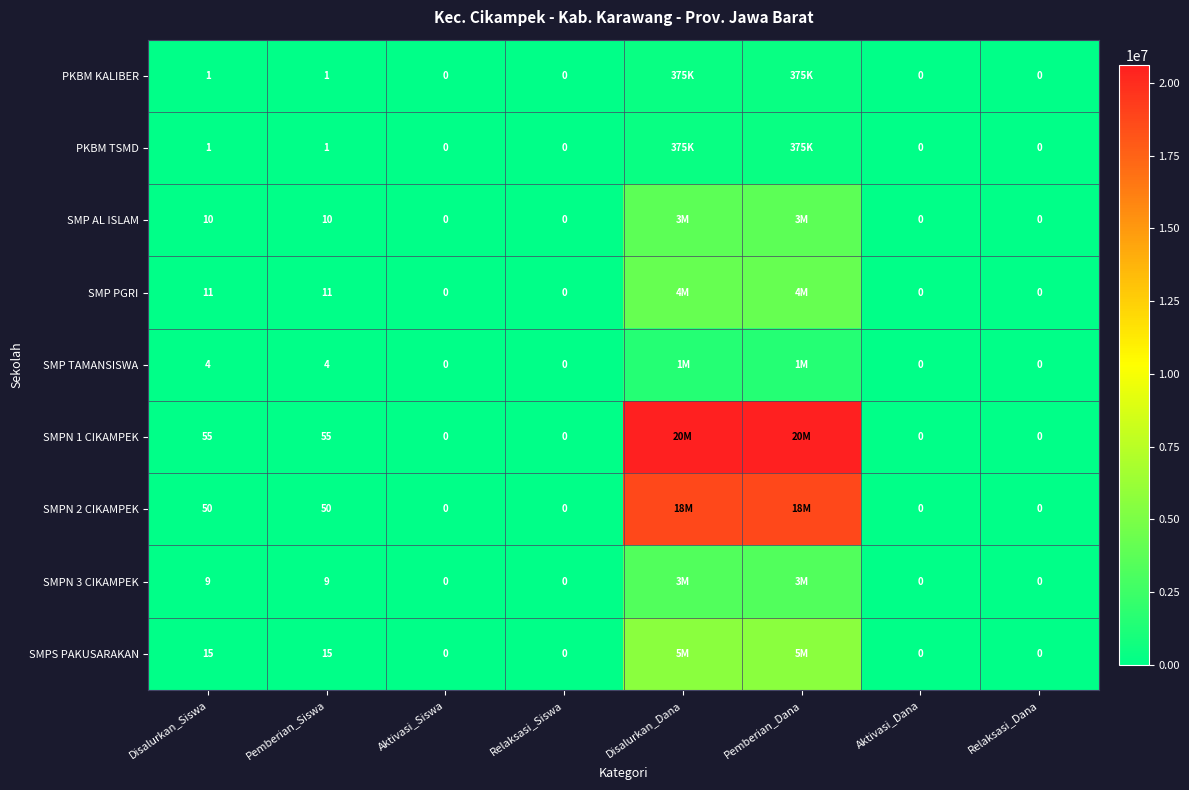

True or false: SMPS PAKUSARAKAN has a value of 15 at Disalurkan_Siswa.

True